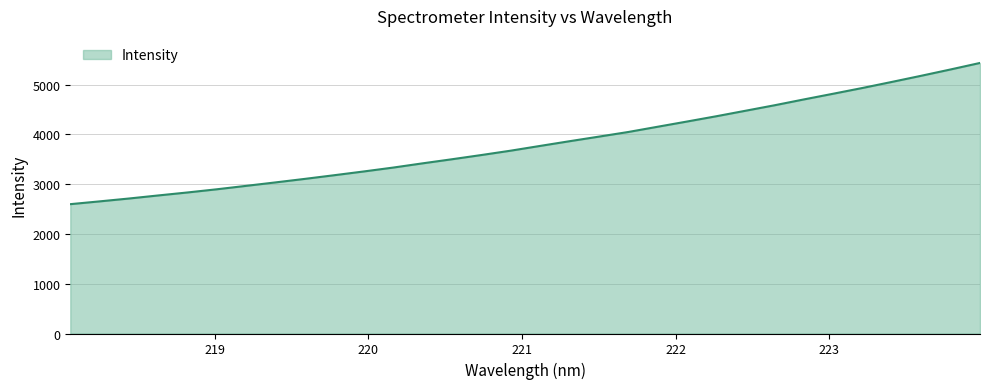

What is the difference between the maximum and minimum values?

2836.9